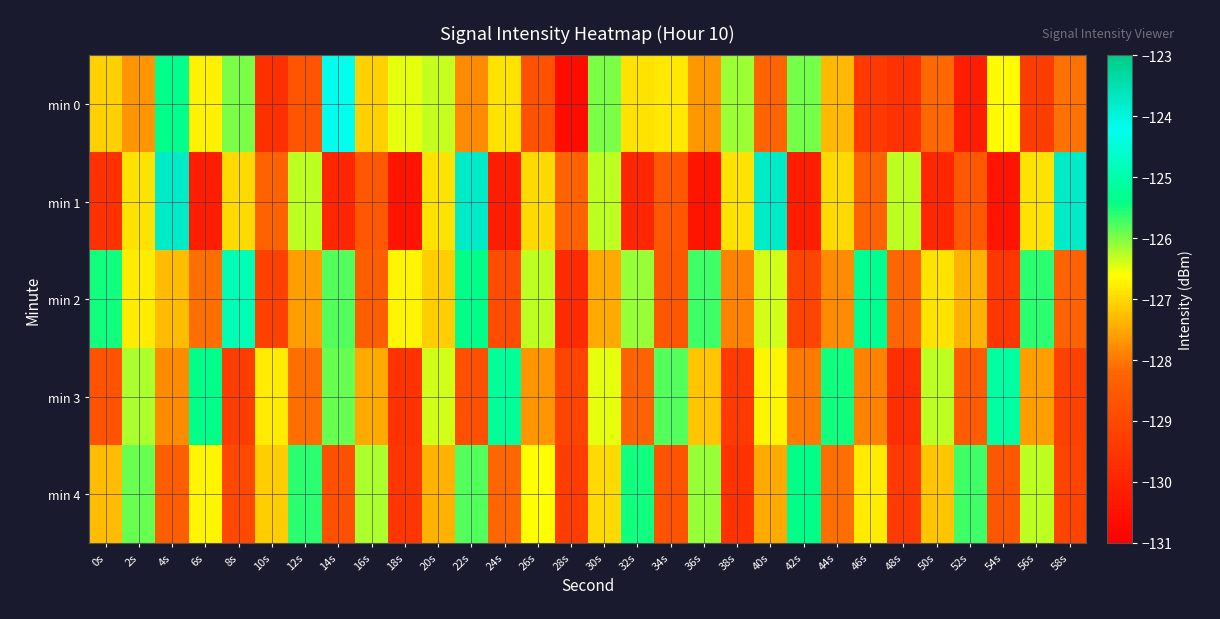

Which label corresponds to the largest value in the chart?

4s